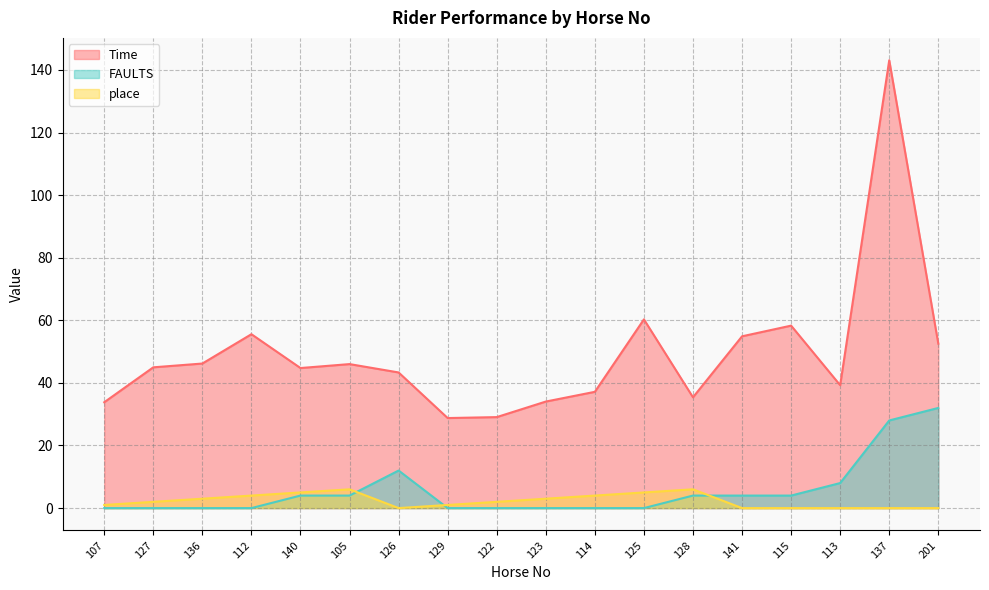

True or false: place and Time cross at least once.

False